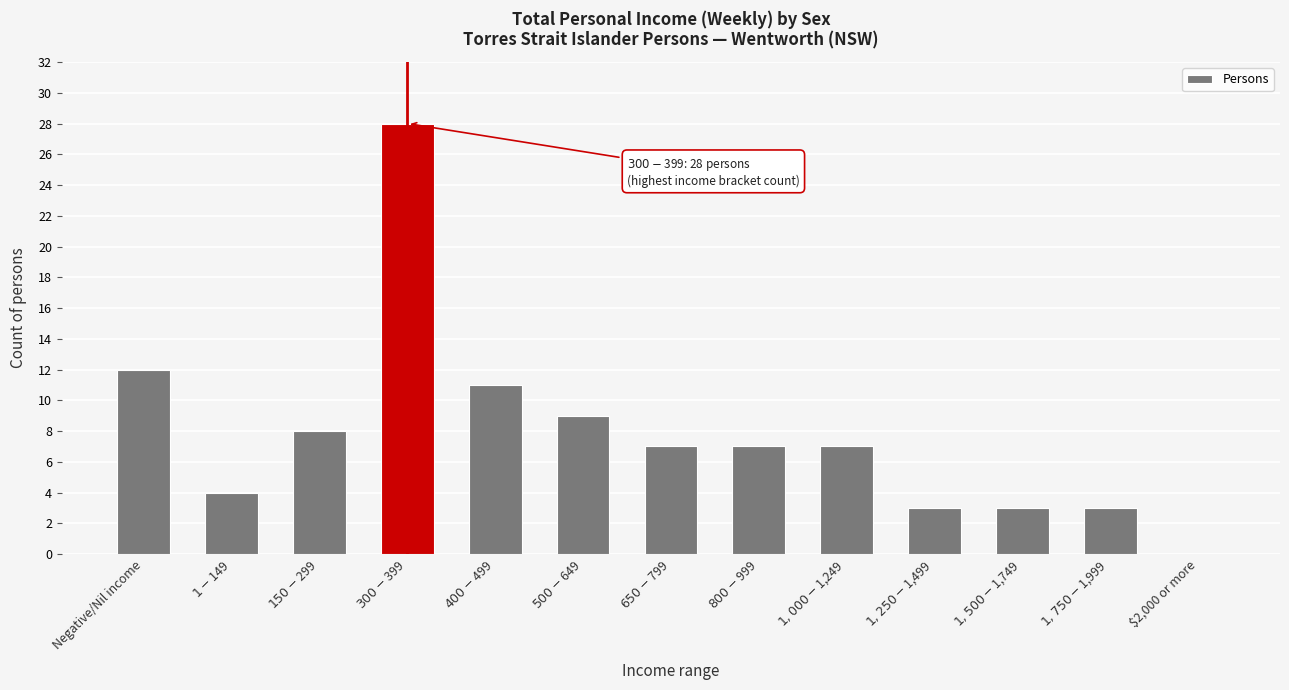

What is the maximum value shown in the chart?

28